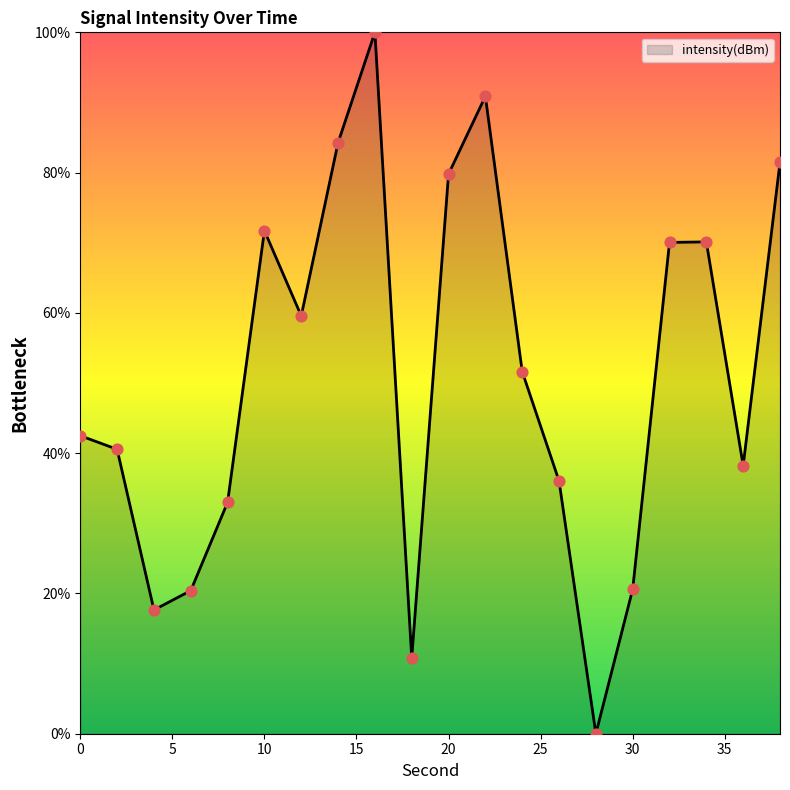

What is the greatest value displayed?

100.0